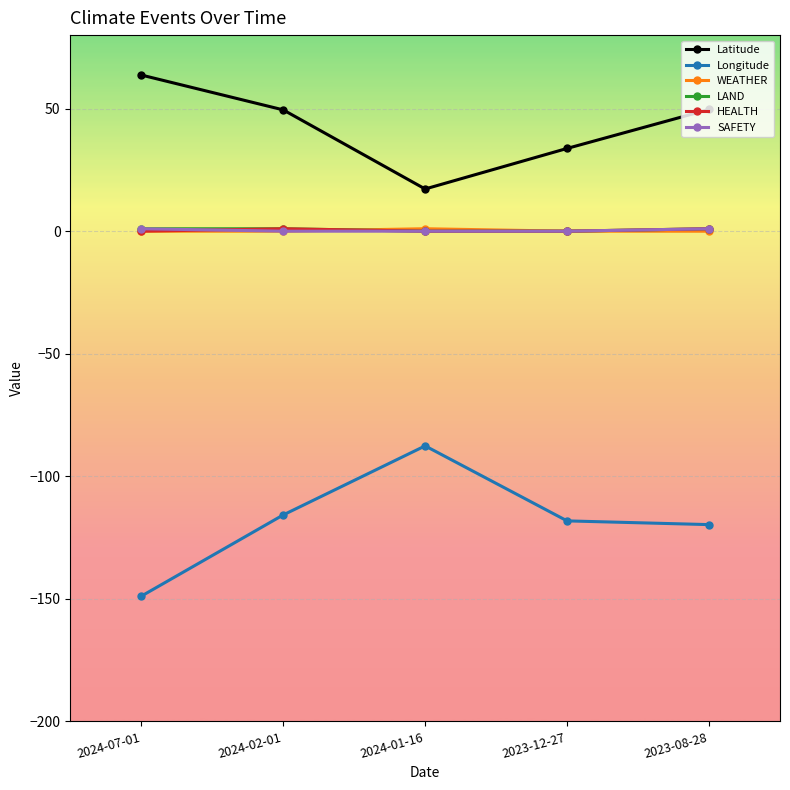

What is the value of the HEALTH point at the 5th from the left?

1.0